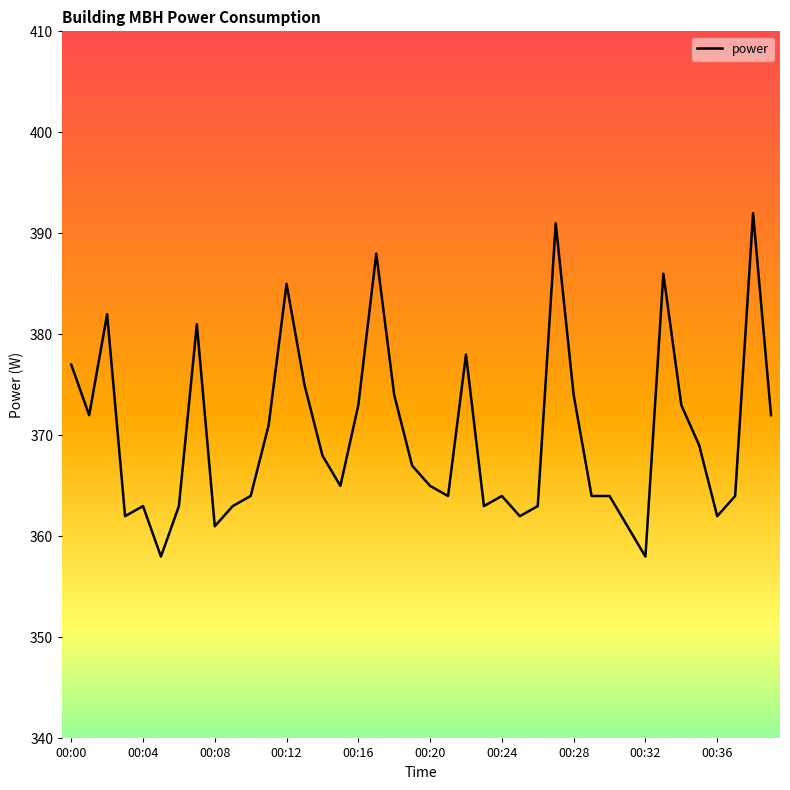

At which category does the chart reach its minimum across all series?

00:05